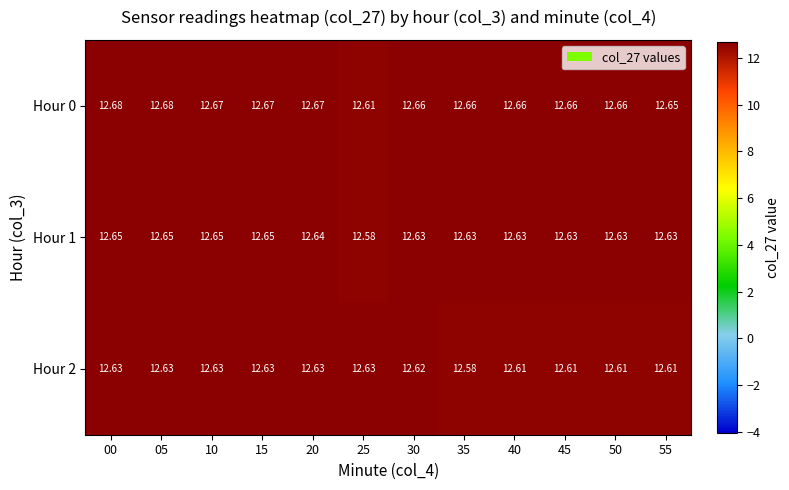

Reading left to right, transcribe all the data shown in this chart.

Hour 0: 00=12.7	05=12.7	10=12.7	15=12.7	20=12.7	25=12.6	30=12.7	35=12.7	40=12.7	45=12.7	50=12.7	55=12.7
Hour 1: 00=12.7	05=12.7	10=12.7	15=12.7	20=12.6	25=12.6	30=12.6	35=12.6	40=12.6	45=12.6	50=12.6	55=12.6
Hour 2: 00=12.6	05=12.6	10=12.6	15=12.6	20=12.6	25=12.6	30=12.6	35=12.6	40=12.6	45=12.6	50=12.6	55=12.6